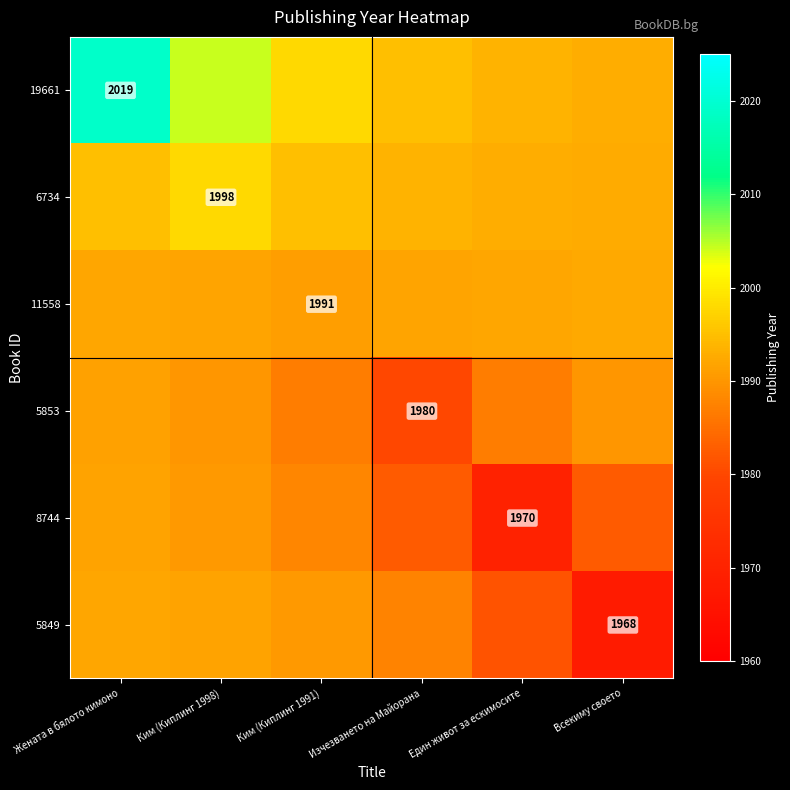

Count the number of categories in the chart.

6